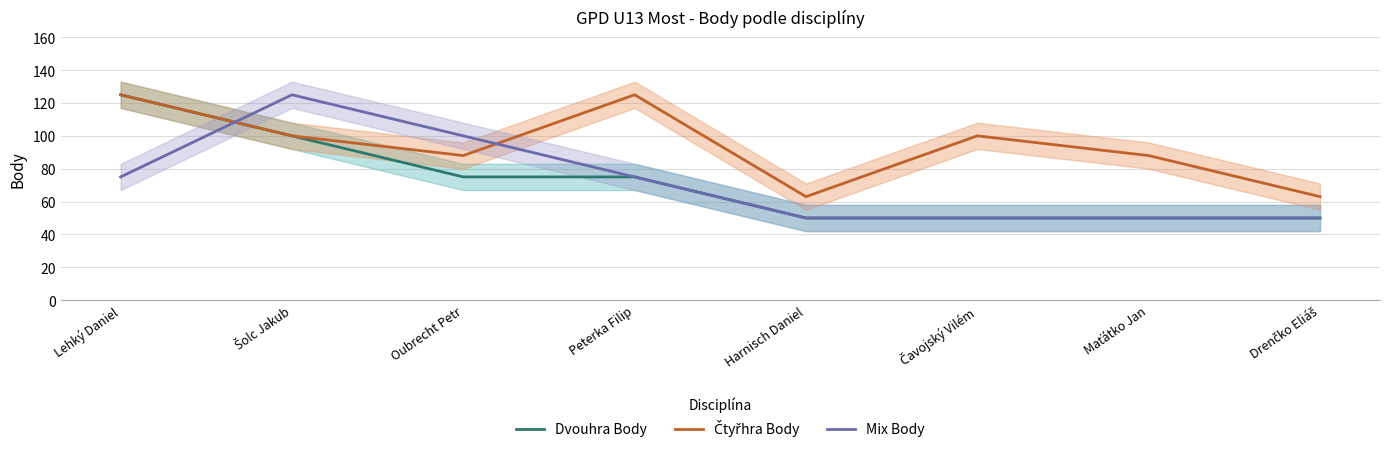

Reading left to right, list all the values displayed in this chart.

Dvouhra Body: Lehký Daniel=125	Šolc Jakub=100	Oubrecht Petr=75	Peterka Filip=75	Harnisch Daniel=50	Čavojský Vilém=50	Maťátko Jan=50	Drenčko Eliáš=50
Čtyřhra Body: Lehký Daniel=125	Šolc Jakub=100	Oubrecht Petr=88	Peterka Filip=125	Harnisch Daniel=63	Čavojský Vilém=100	Maťátko Jan=88	Drenčko Eliáš=63
Mix Body: Lehký Daniel=75	Šolc Jakub=125	Oubrecht Petr=100	Peterka Filip=75	Harnisch Daniel=50	Čavojský Vilém=50	Maťátko Jan=50	Drenčko Eliáš=50